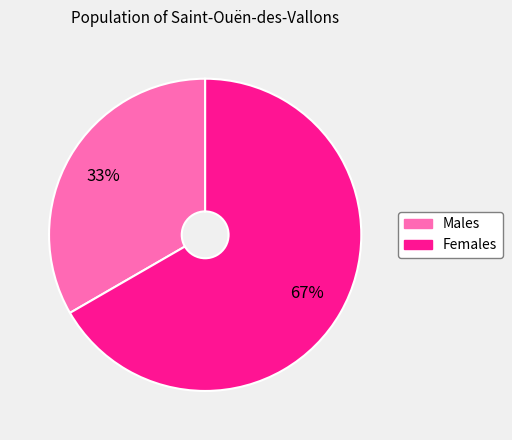

Does any single category account for the majority?

Yes